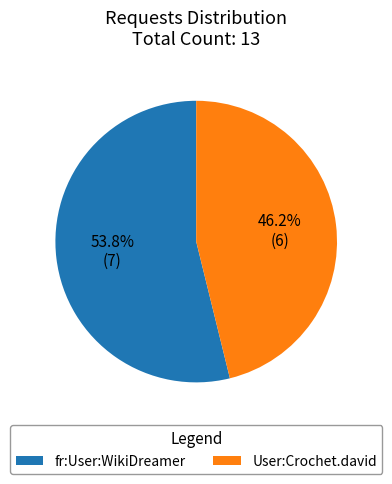

How many segments does this pie chart have?

2